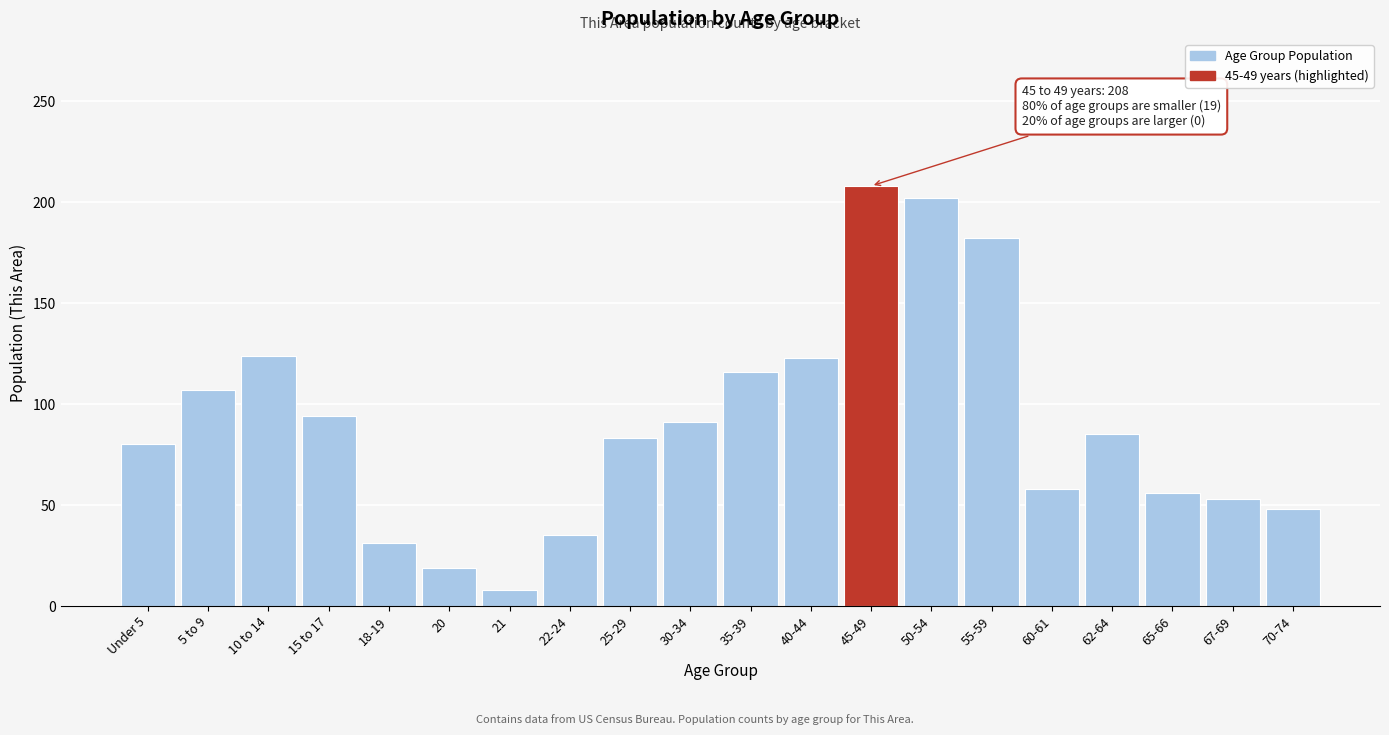

Which has a higher value, 35-39 or 55-59?

55-59